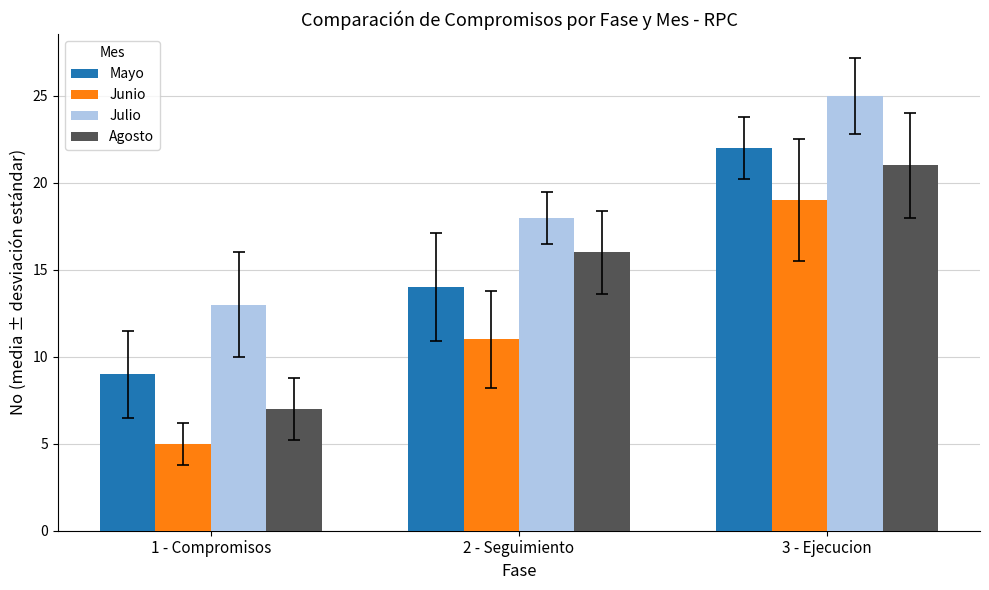

What is the sum of all Mayo values?

45